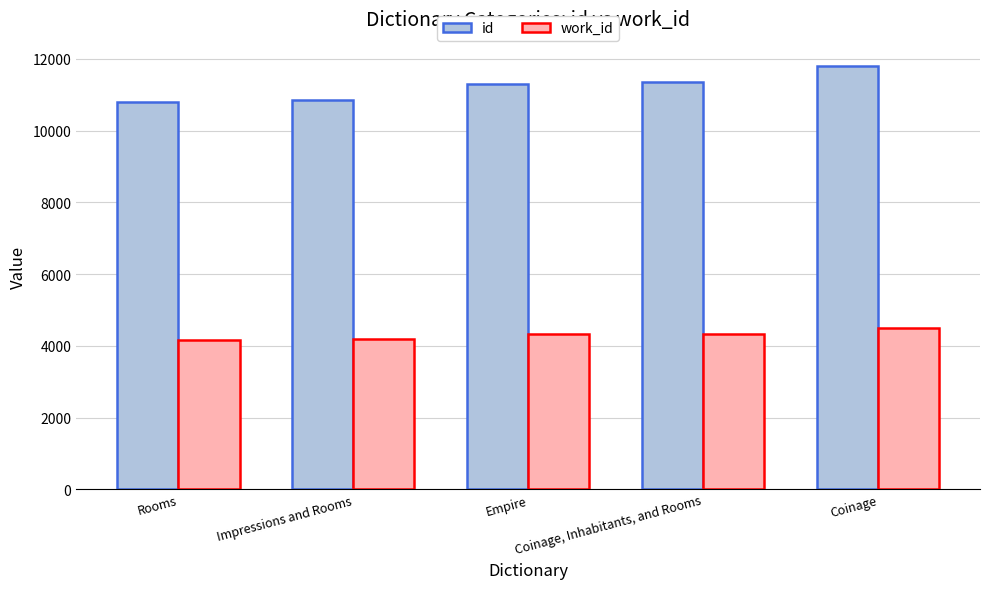

Are the bars grouped side by side (vs. stacked)?

Yes